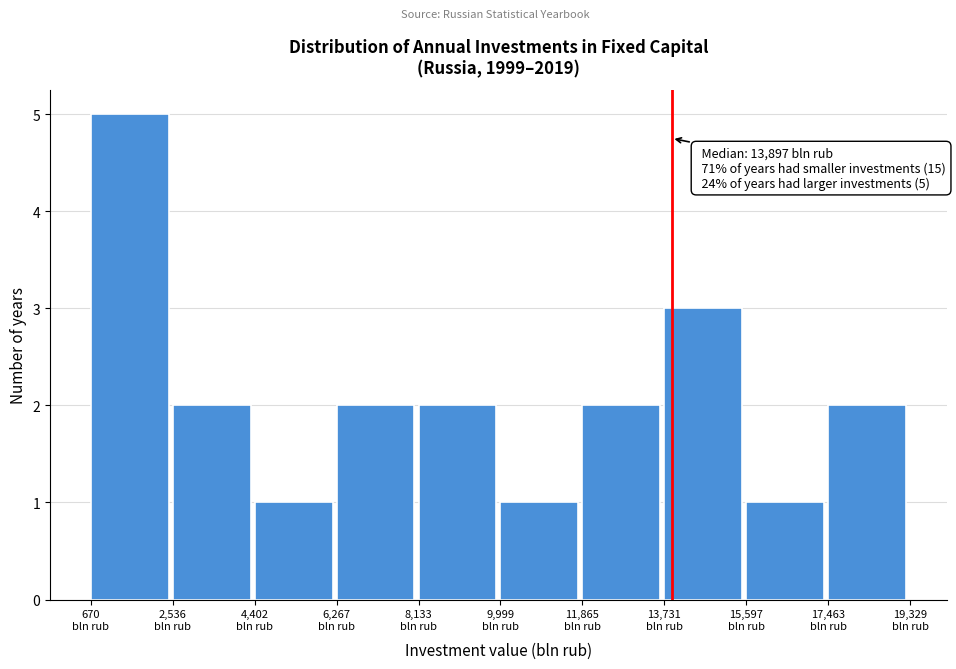

Which range on the x-axis has the tallest bar?

600 to 2600